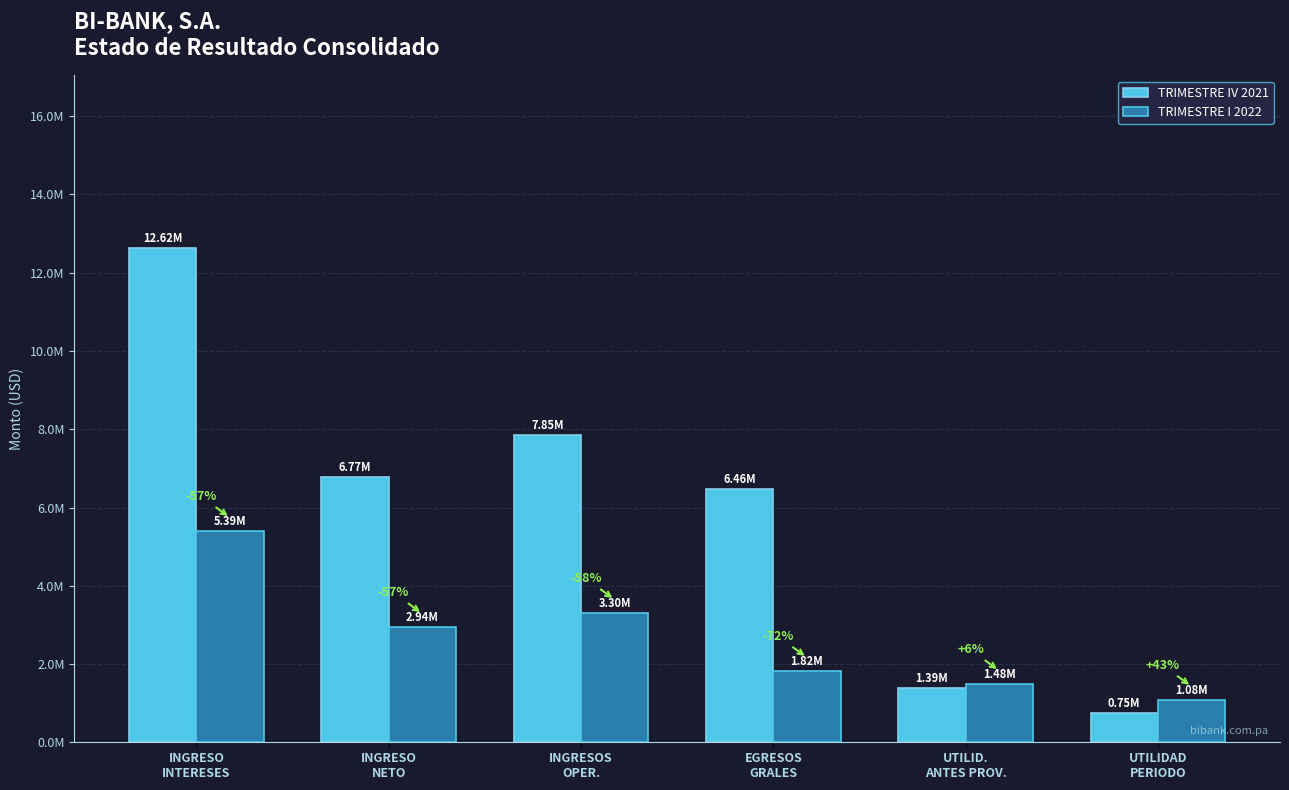

Reading left to right, extract all data points from this chart.

TRIMESTRE IV 2021: 12624043.5	6768157.7	7852576.8	6461523.1	1391053.7	754246.8
TRIMESTRE I 2022: 5390295.0	2935191.4	3296676.5	1817398.7	1479277.8	1078233.5